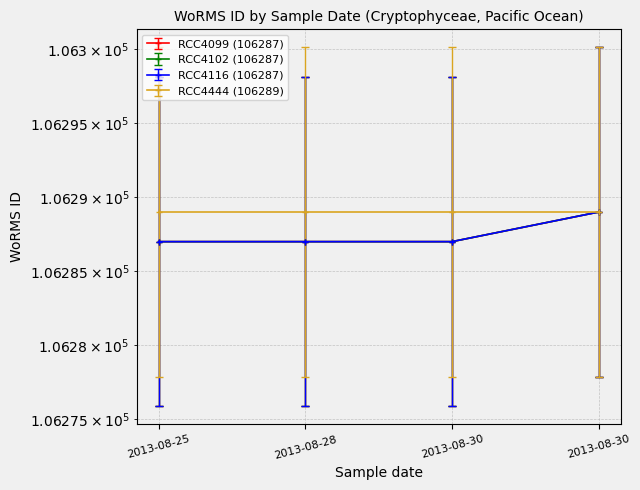

What is the sum of the RCC4099 (106287) values at 2013-08-25 and 2013-08-28?

212574.0